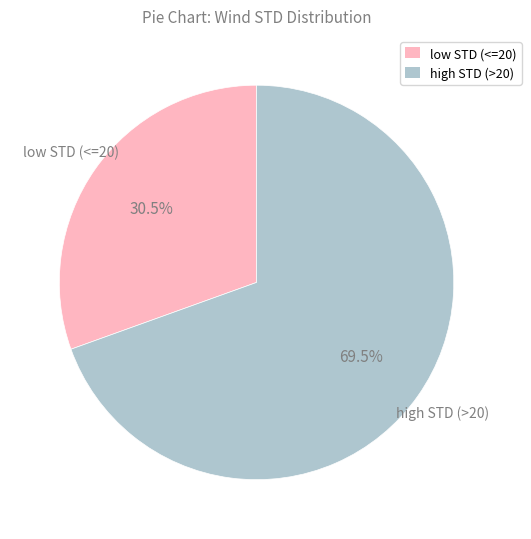

How many segments does this pie chart have?

2